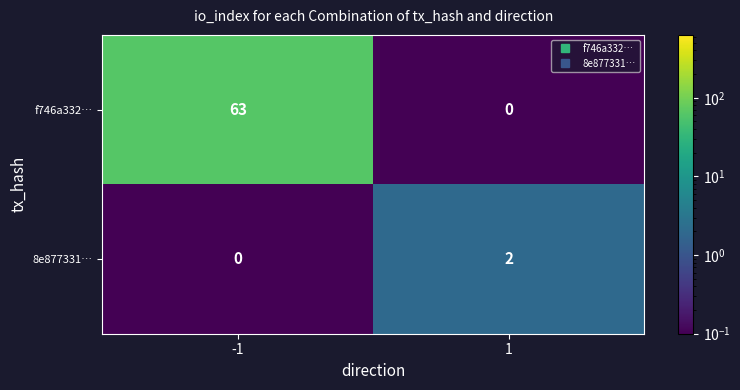

What is the sum of the f746a332… values at -1 and 1?

63